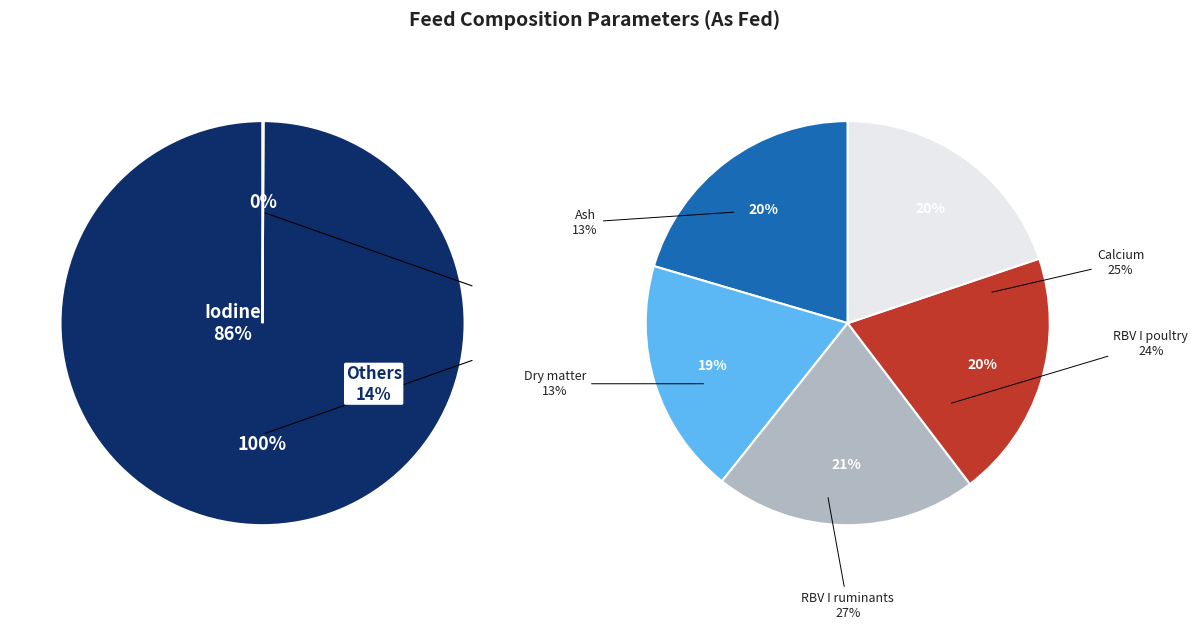

Combined, do Iodine and RBV I ruminants account for over 50%?

Yes